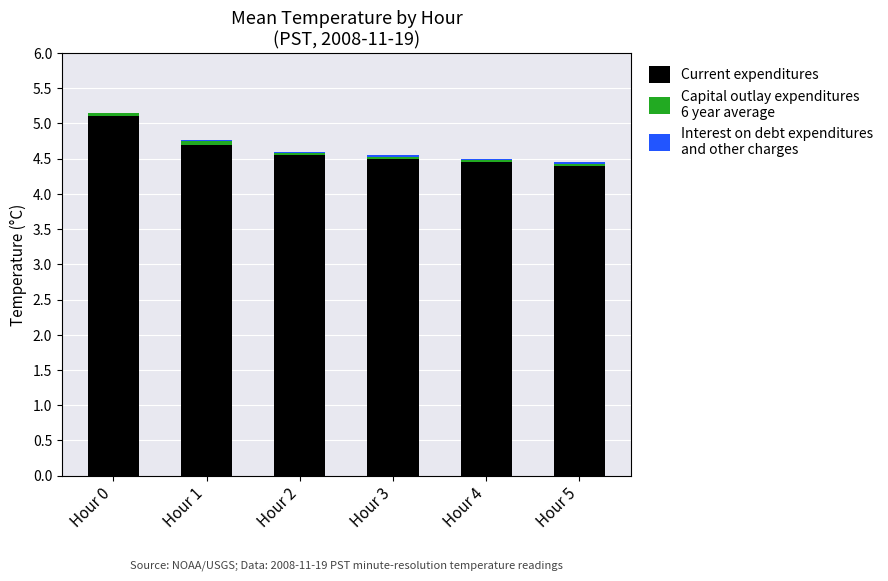

The Capital outlay expenditures
6 year average series shows 0.0 at Hour 0. True or false?

True